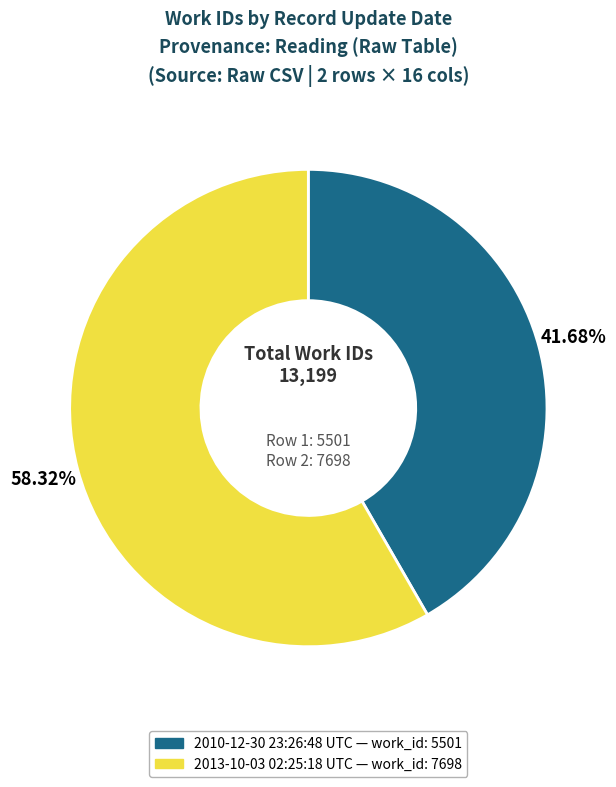

Count the number of slices in the pie.

2